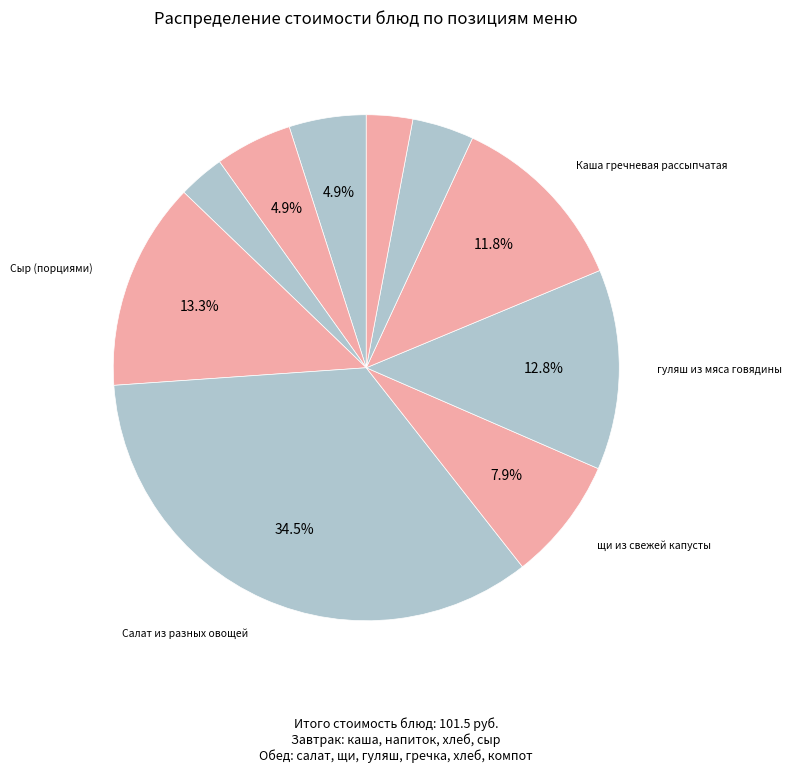

Which slice is the largest?

Салат из разных овощей